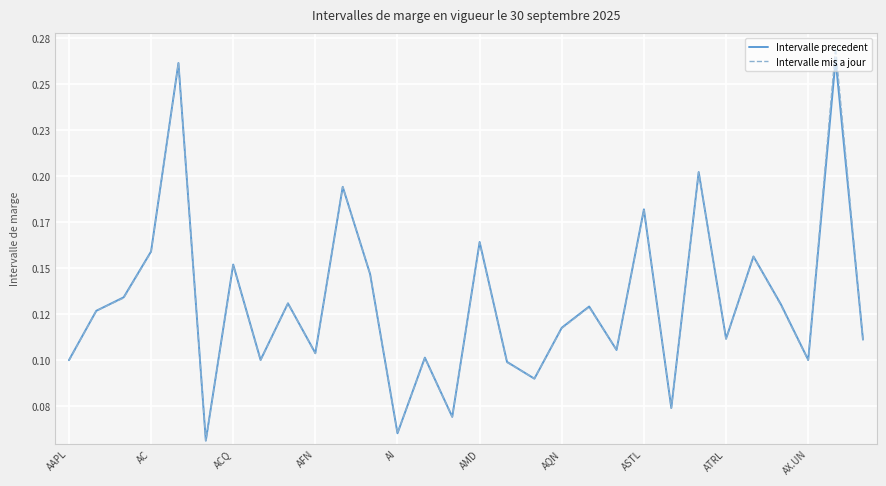

At how many categories does at least one series exceed 0?

30